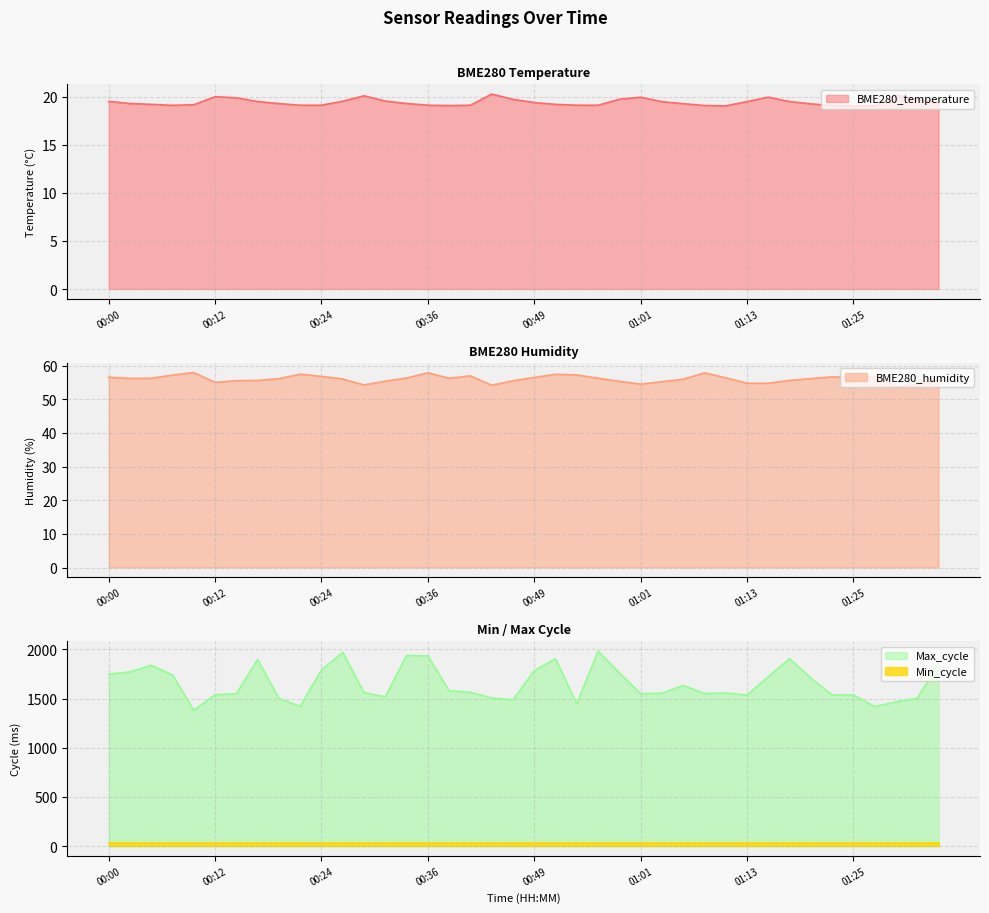

Does the chart display data point markers on the line(s)?

No